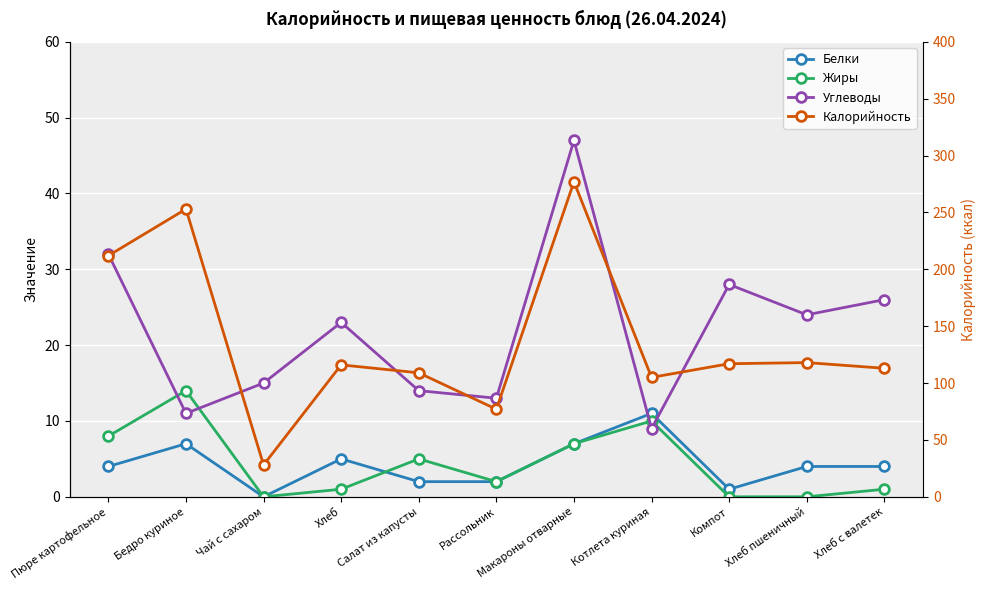

How many lines are shown in the chart?

4